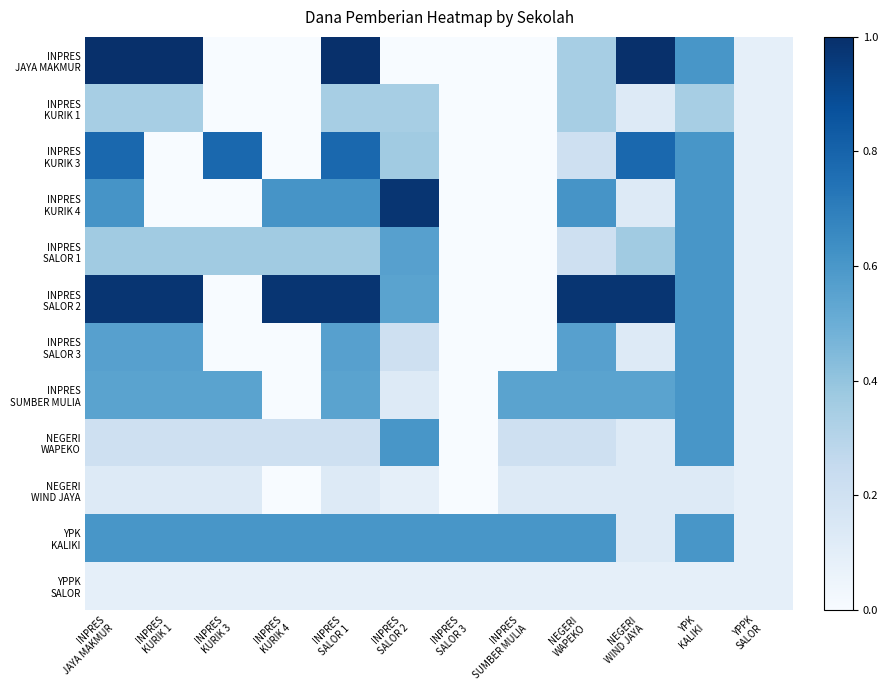

What is the greatest value displayed?

1.0